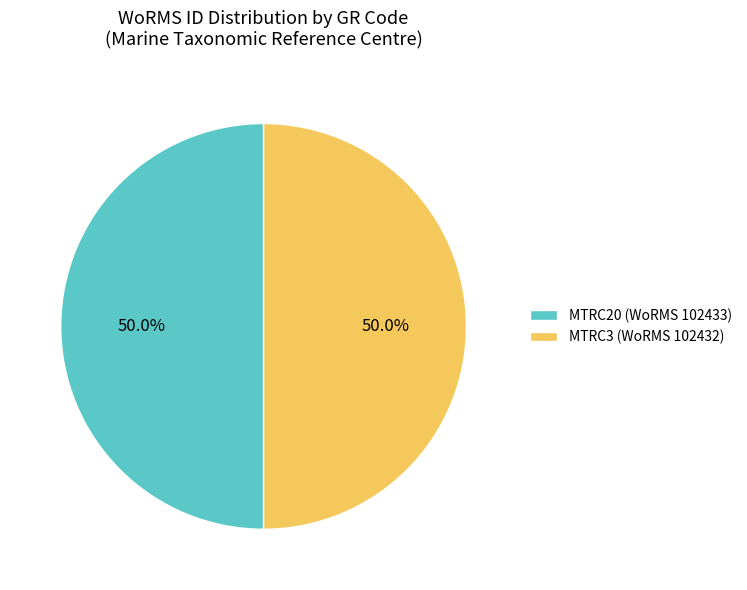

Approximately how many times larger is the value at MTRC20 (WoRMS 102433) compared to MTRC3 (WoRMS 102432)?

1.0